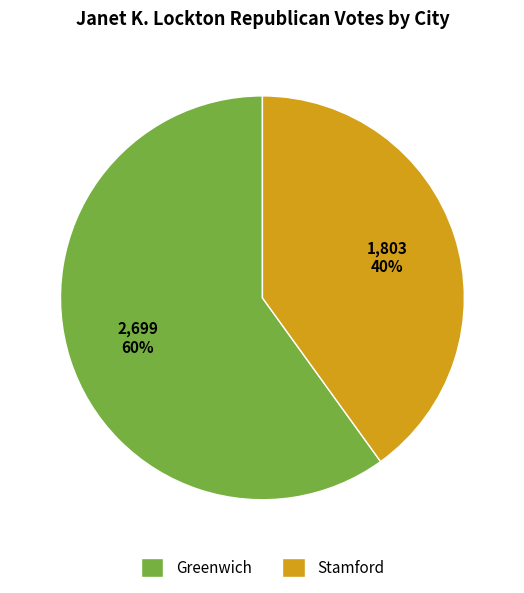

Which category has the biggest portion of the pie?

Greenwich